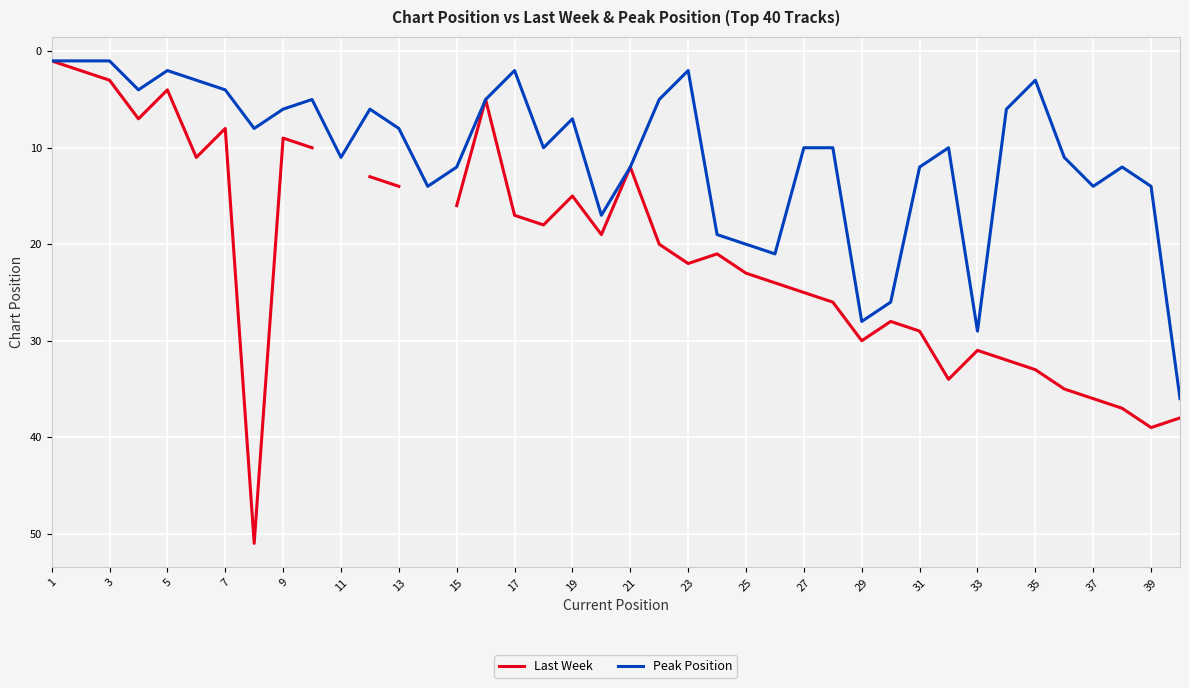

At which category does the chart reach its minimum across all series?

1